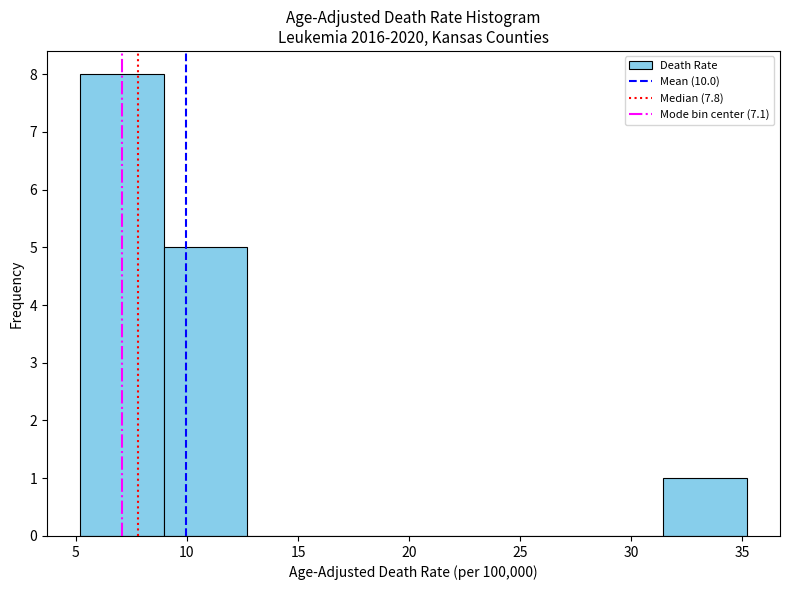

How tall is the bar that spans 31.45 to 35.20 on the x-axis? Neither the bar edges nor the heights are printed on the chart, so give them approximately, as read against the axes.

1